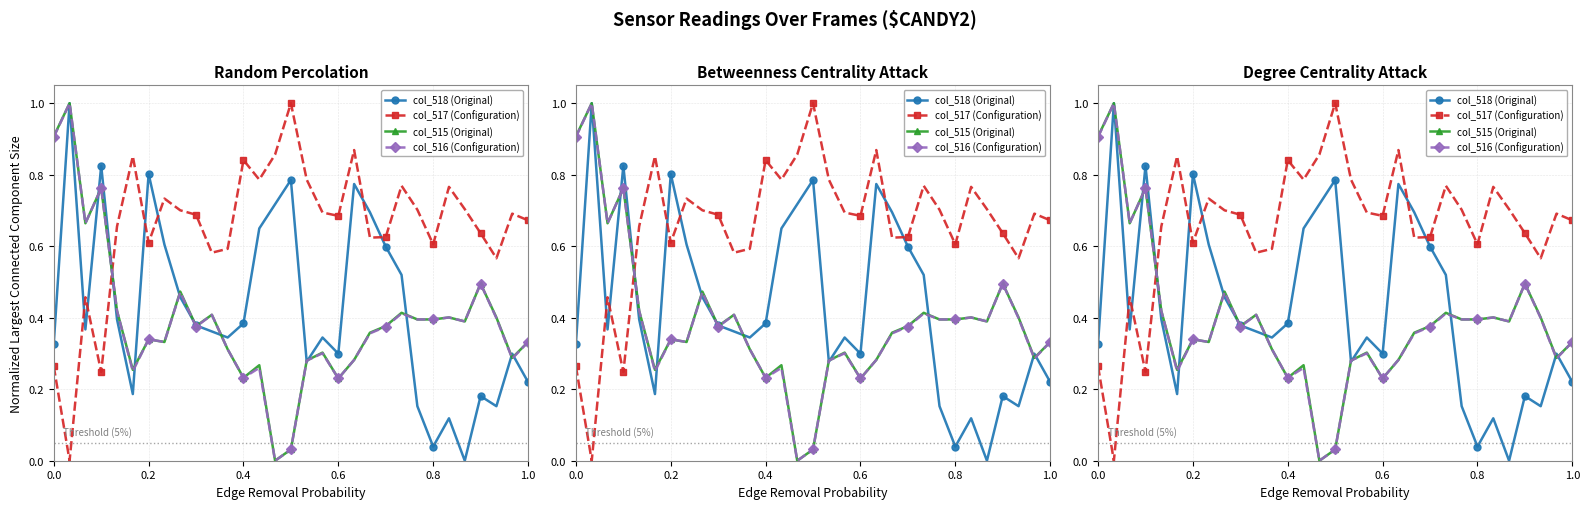

What are all the series names shown in the legend?

col_518 (Original), col_517 (Configuration), col_515 (Original), col_516 (Configuration)